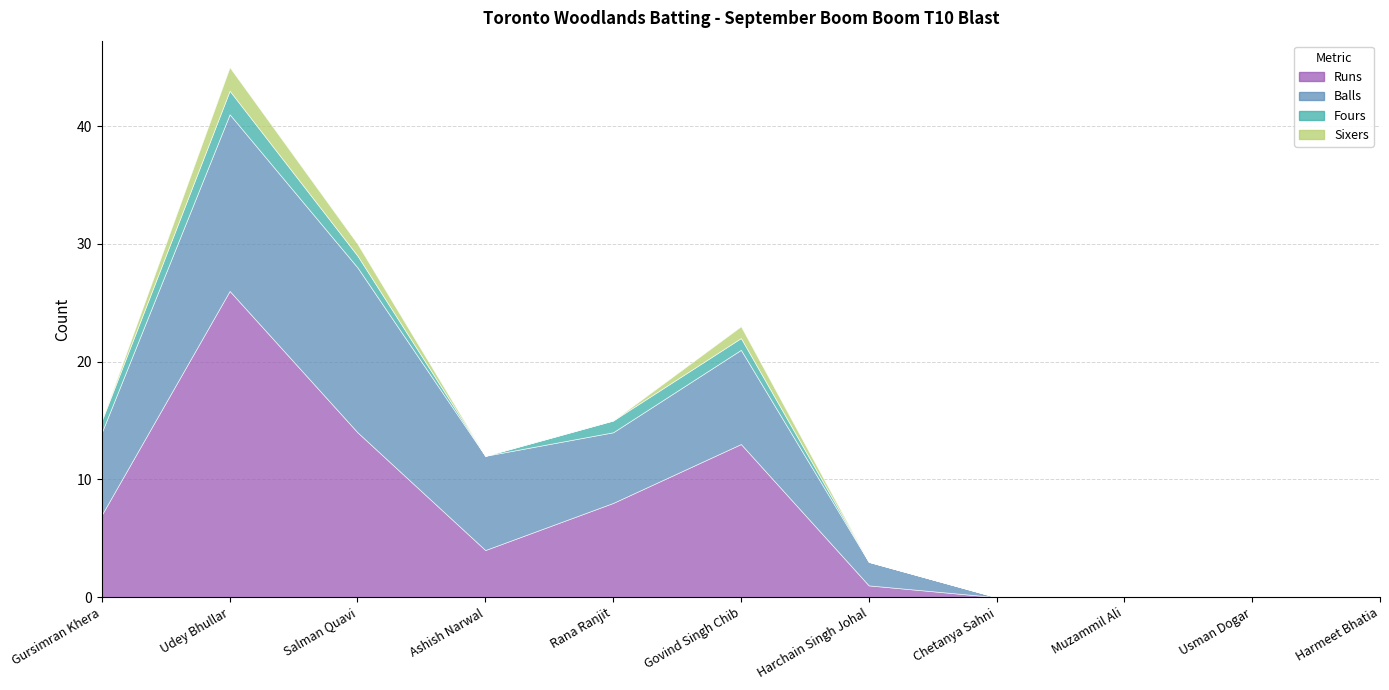

Reading right to left, what are all the values shown in this chart?

Runs: 0	0	0	0	1	13	8	4	14	26	7
Balls: 0	0	0	0	2	8	6	8	14	15	7
Fours: 0	0	0	0	0	1	1	0	1	2	1
Sixers: 0	0	0	0	0	1	0	0	1	2	0